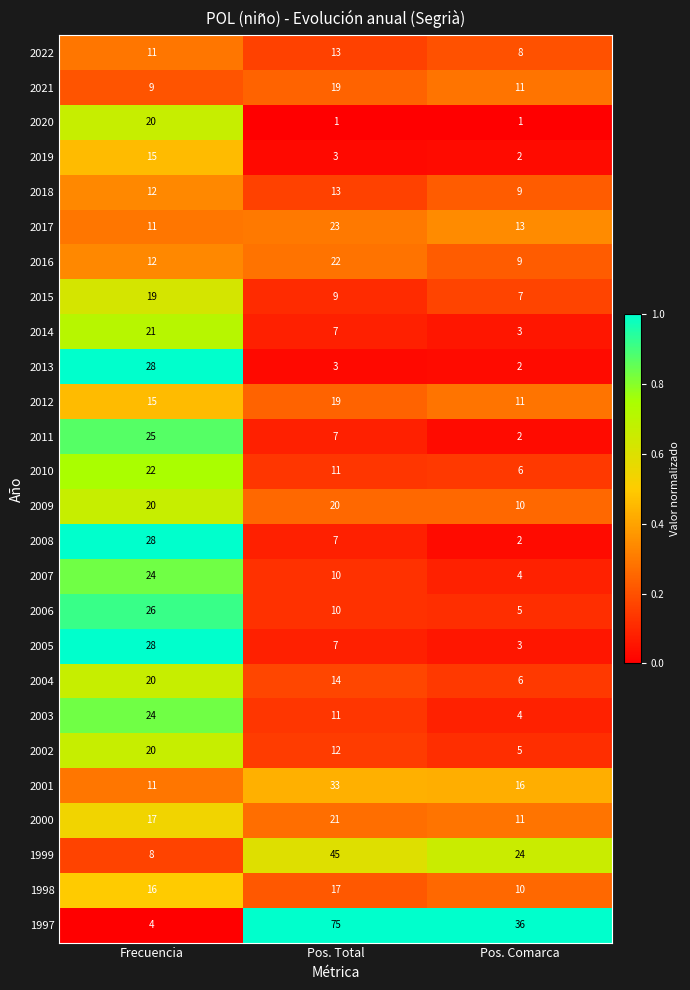

Read the 2002 value at Frecuencia, to the nearest 5.

20